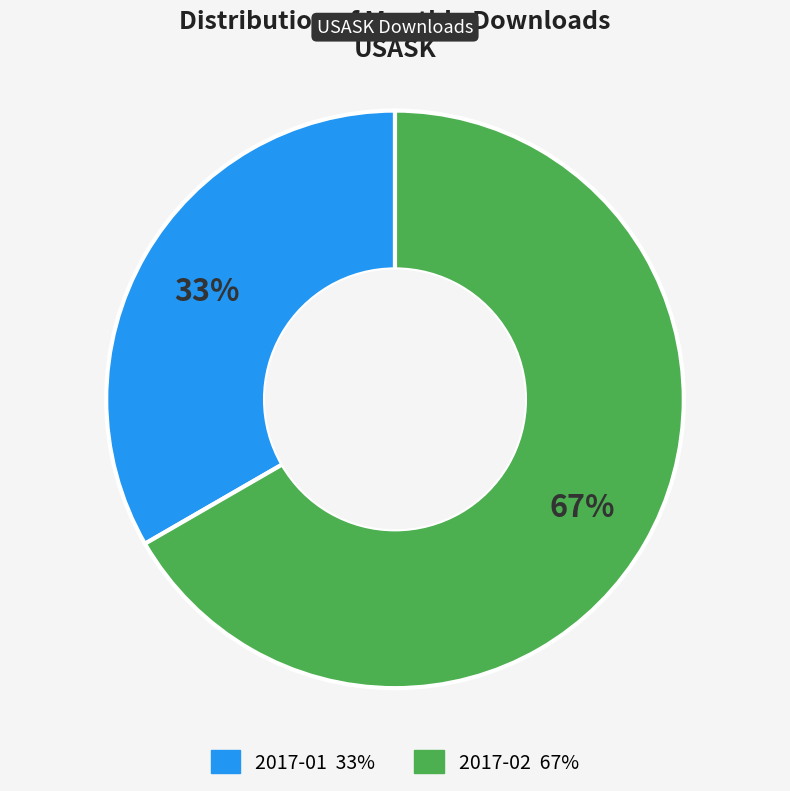

Rank the categories by value from lowest to highest.

2017-01, 2017-02